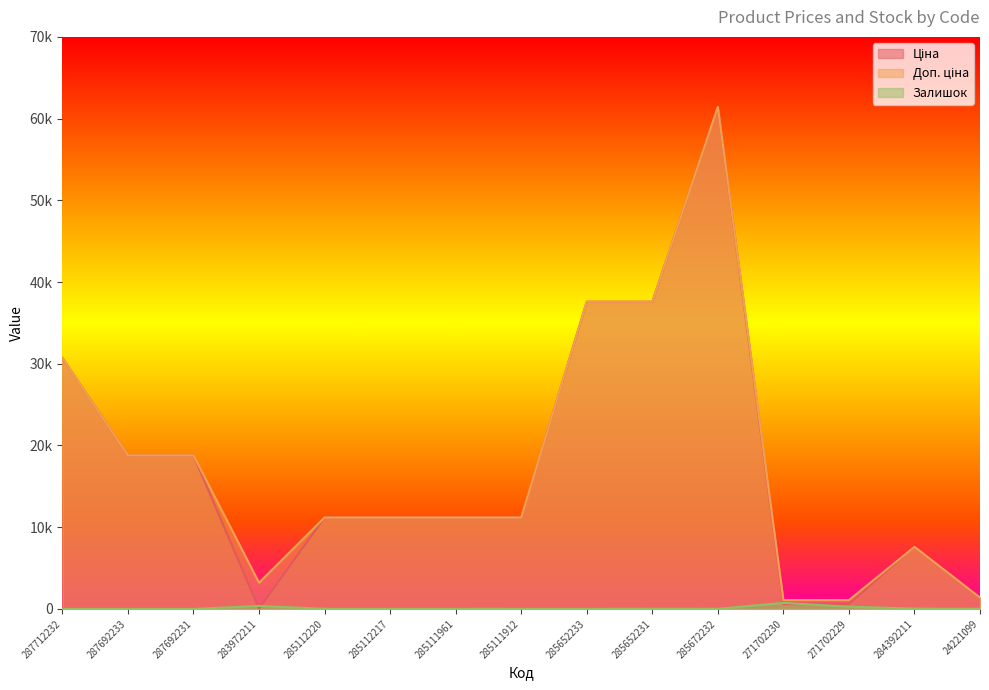

True or false: Ціна has more than 2 interior local peaks.

False